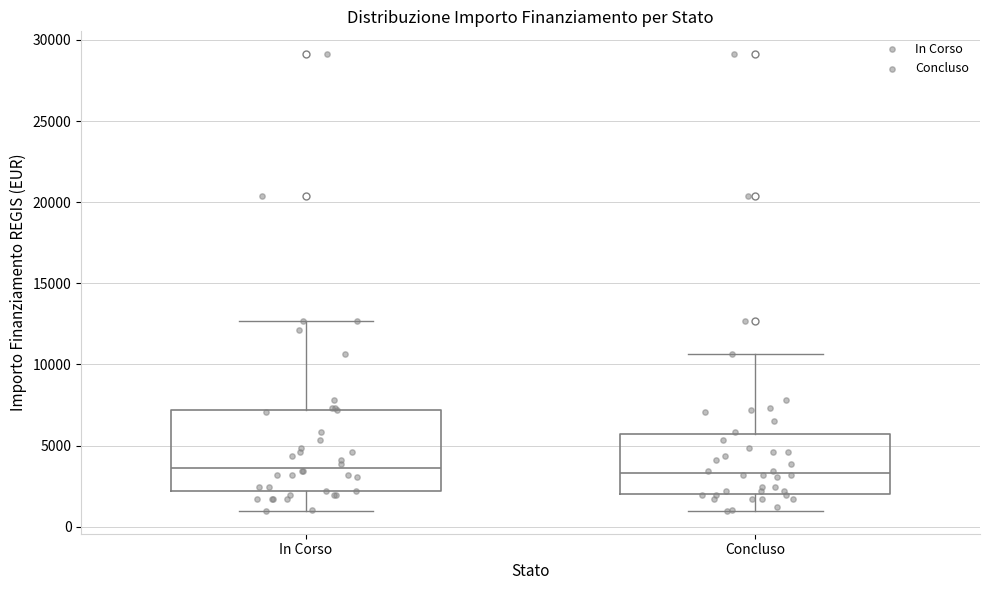

Reading left to right, read every box against the y-axis: the position of its median line, the range the box covers, and the ends of its whiskers. The values are not printed on the chart, so give them approximately, as read against the axis.

In Corso: median 3500, box 2000 to 7000, whiskers 1000 to 12500
Concluso: median 3500, box 2000 to 5500, whiskers 1000 to 10500